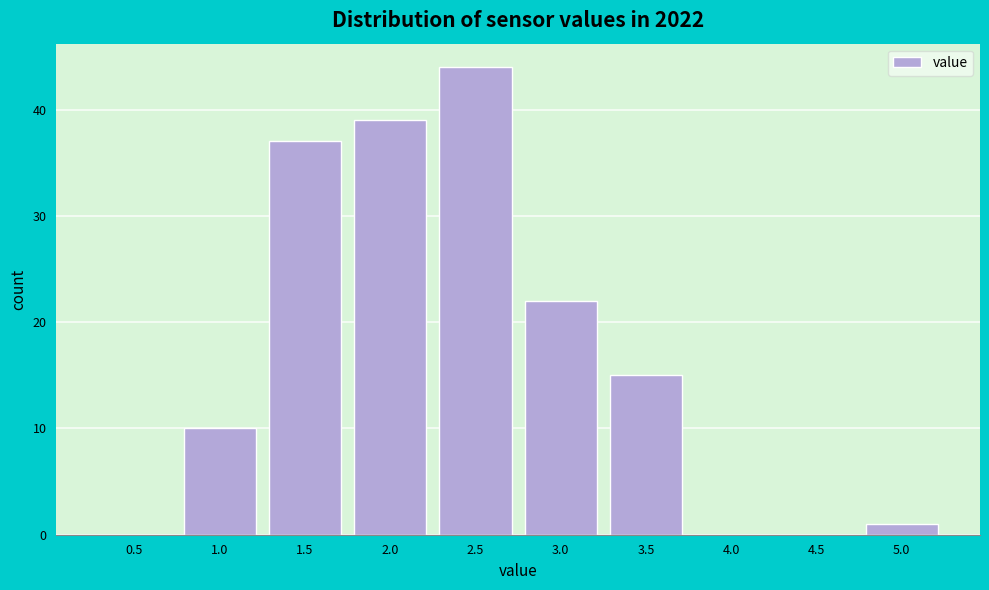

Reading left to right, what are all the values shown in this chart?

0.5=0	1.0=10	1.5=37	2.0=39	2.5=44	3.0=22	3.5=15	4.0=0	4.5=0	5.0=1